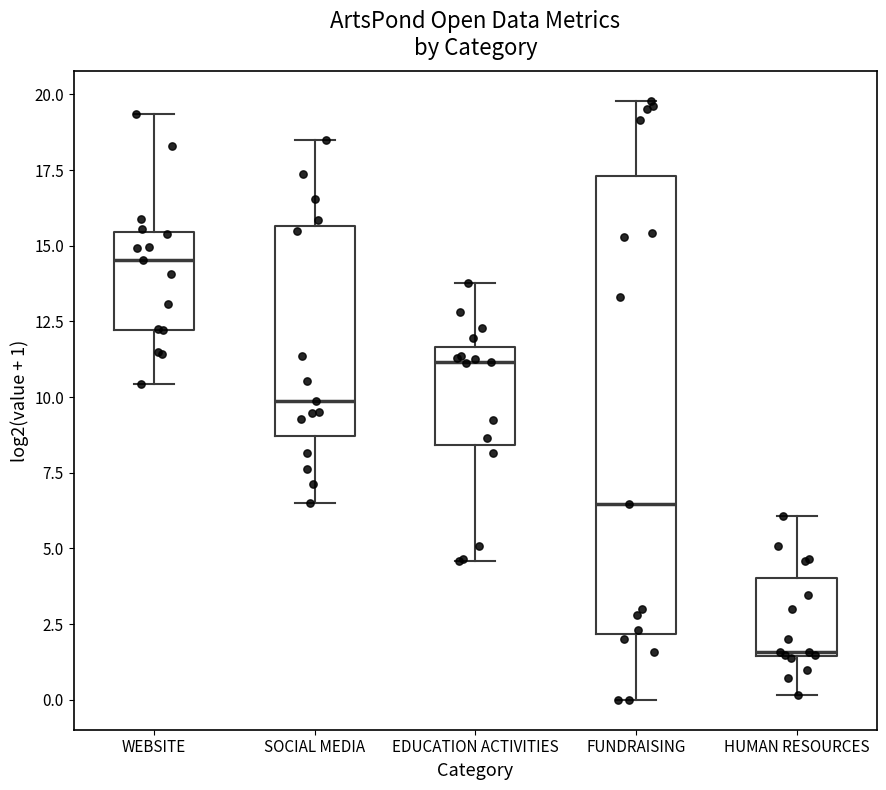

Where does the upper whisker of the box for FUNDRAISING end on the y-axis? The values are not printed on the chart, so give them approximately, as read against the axis.

20.0